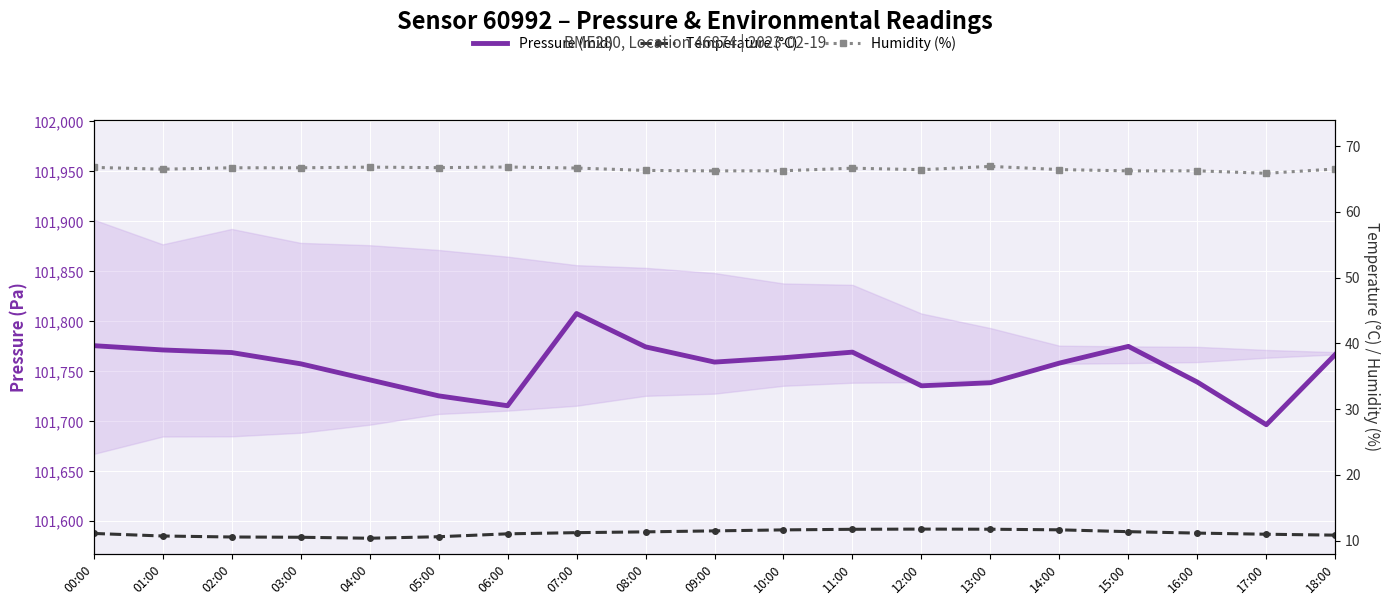

What is the minimum value shown in the chart?

10.4